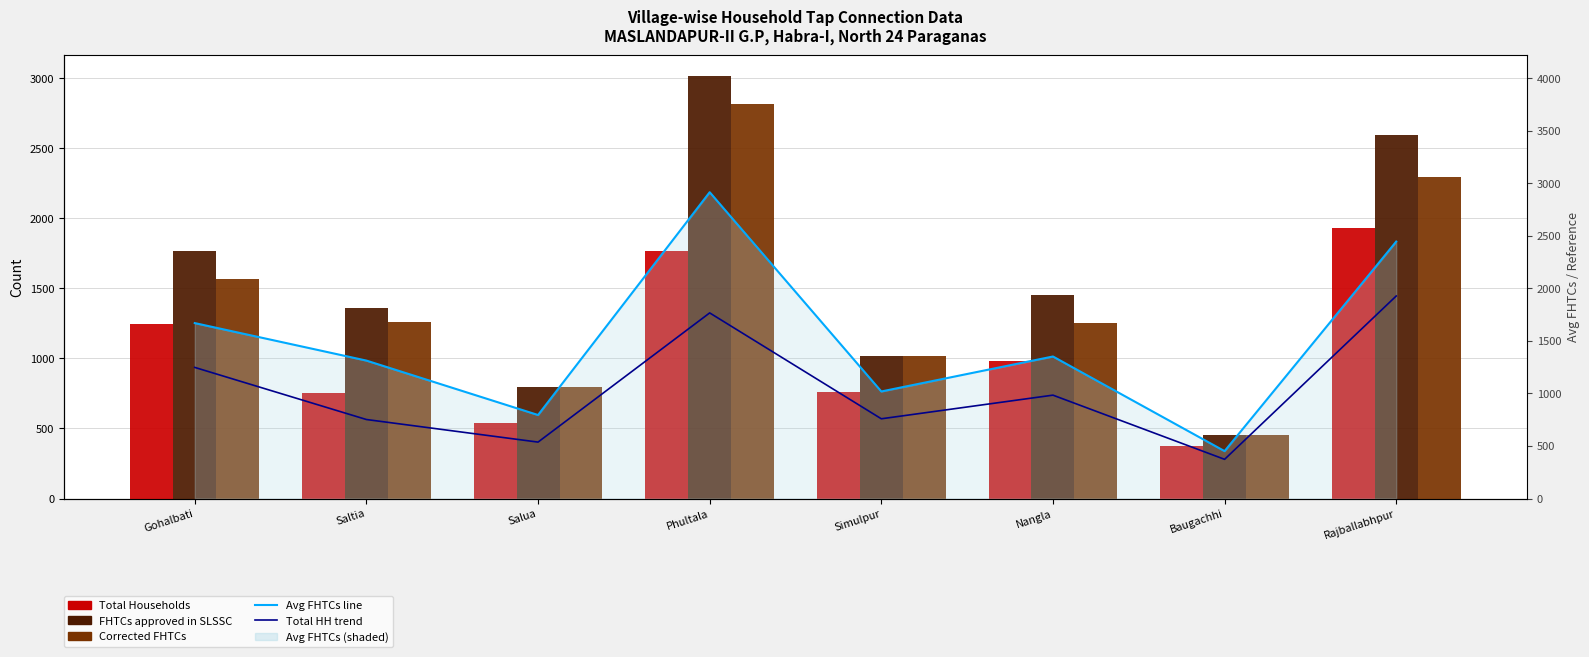

Between Gohalbati and Simulpur, which is larger?

Gohalbati